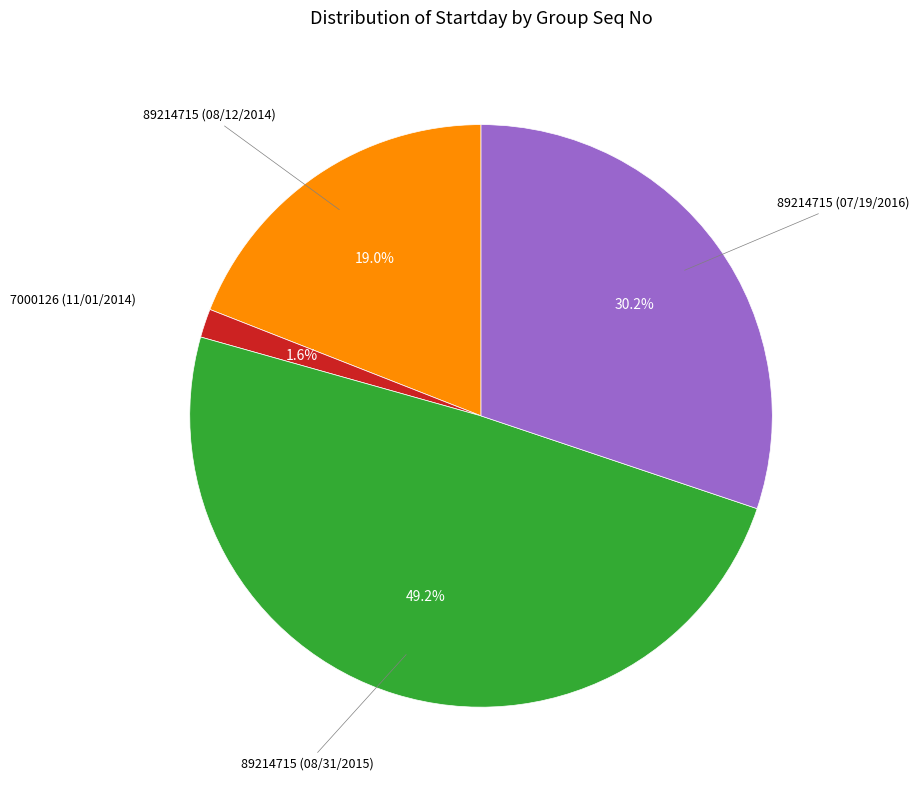

Is there any slice that represents more than half of the pie?

No